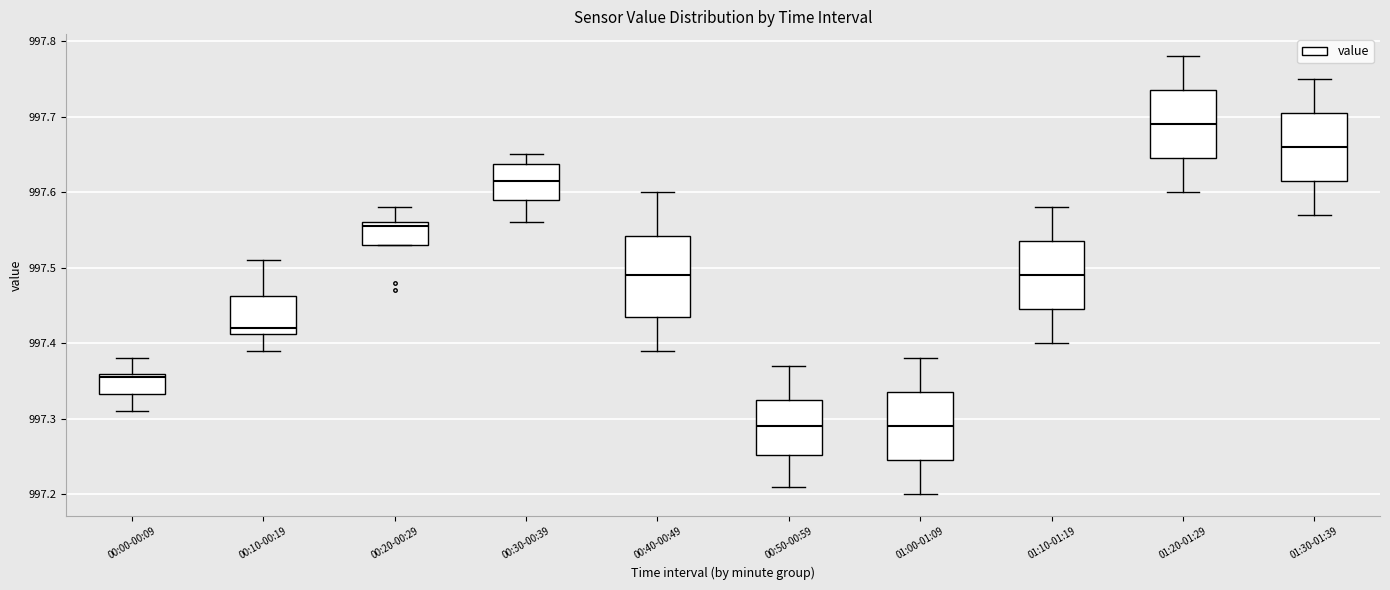

Reading left to right, transcribe this box plot: for each box, give where its median line is, the range the box spans, and where its two whiskers end, as read against the y-axis. The values are not printed on the chart, so give them approximately, as read against the axis.

00:00-00:09: median 997.36 (just below the box's upper edge), box 997.33 to 997.36, whiskers 997.31 to 997.38
00:10-00:19: median 997.42, box 997.41 to 997.46, whiskers 997.39 to 997.51
00:20-00:29: median 997.56 (just below the box's upper edge), box 997.53 to 997.56, whiskers 997.53 to 997.58
00:30-00:39: median 997.62, box 997.59 to 997.64, whiskers 997.56 to 997.65
00:40-00:49: median 997.49, box 997.44 to 997.54, whiskers 997.39 to 997.60
00:50-00:59: median 997.29, box 997.25 to 997.33, whiskers 997.21 to 997.37
01:00-01:09: median 997.29, box 997.25 to 997.34, whiskers 997.20 to 997.38
01:10-01:19: median 997.49, box 997.45 to 997.54, whiskers 997.40 to 997.58
01:20-01:29: median 997.69, box 997.65 to 997.74, whiskers 997.60 to 997.78
01:30-01:39: median 997.66, box 997.62 to 997.71, whiskers 997.57 to 997.75